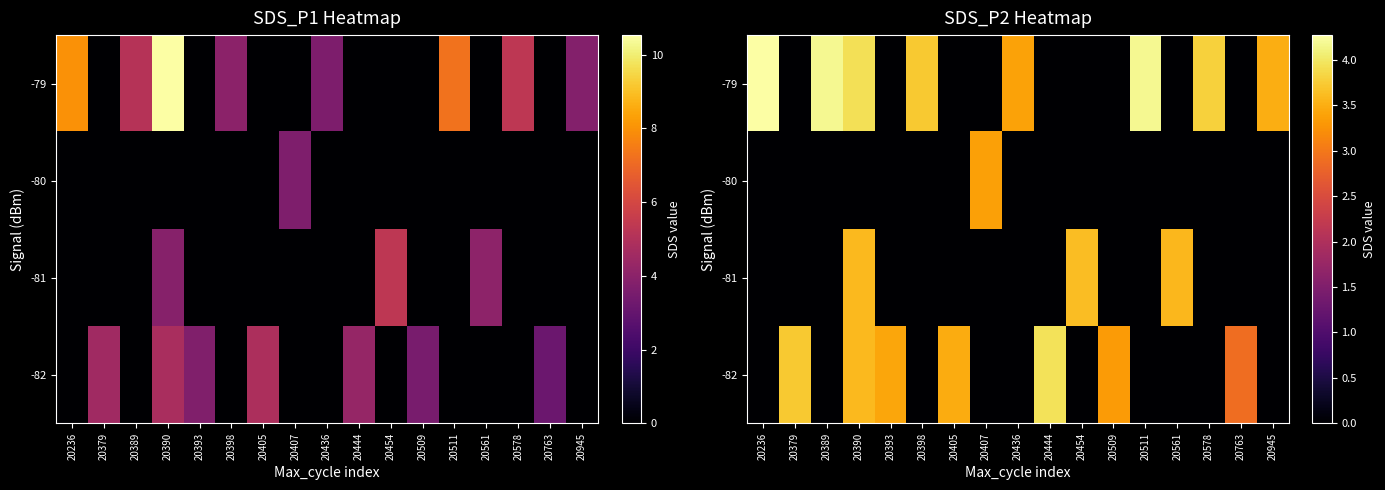

Is it true that -80 equals -2.3 at 20393?

False